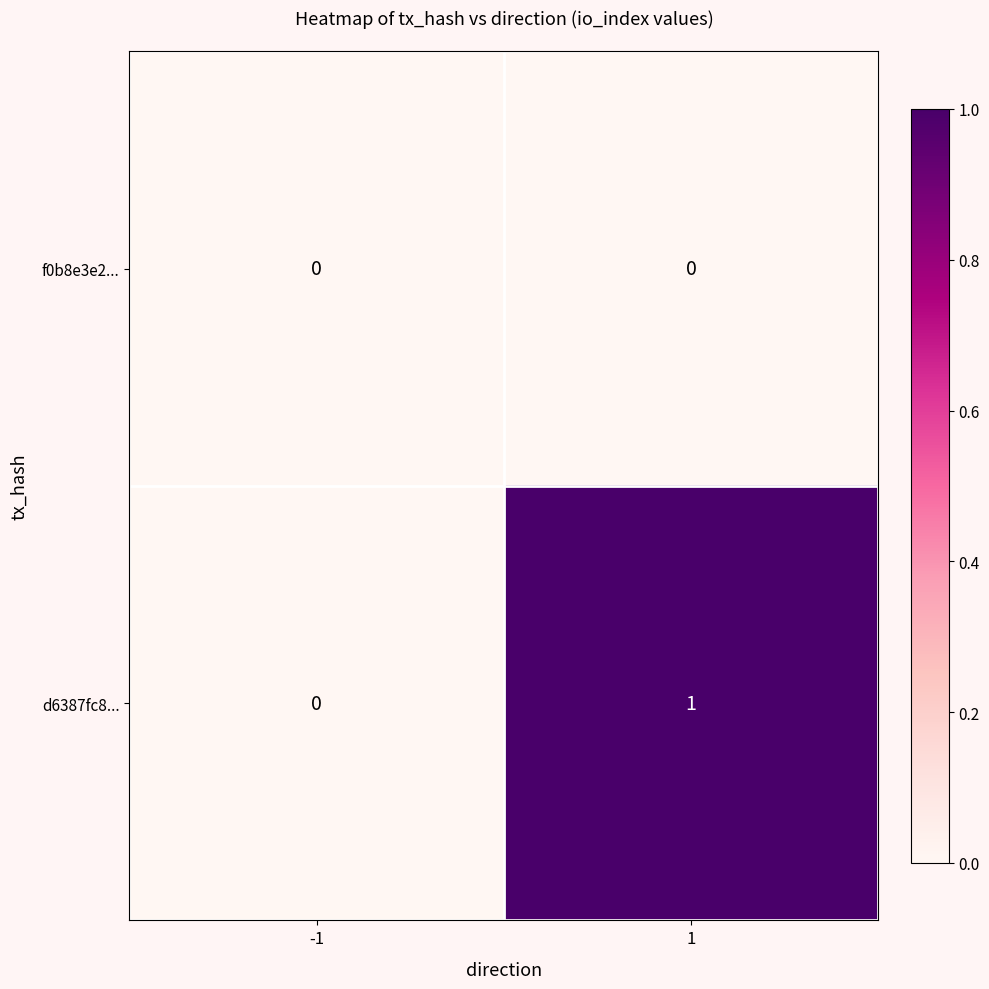

Which series has the widest spread of values?

d6387fc8...